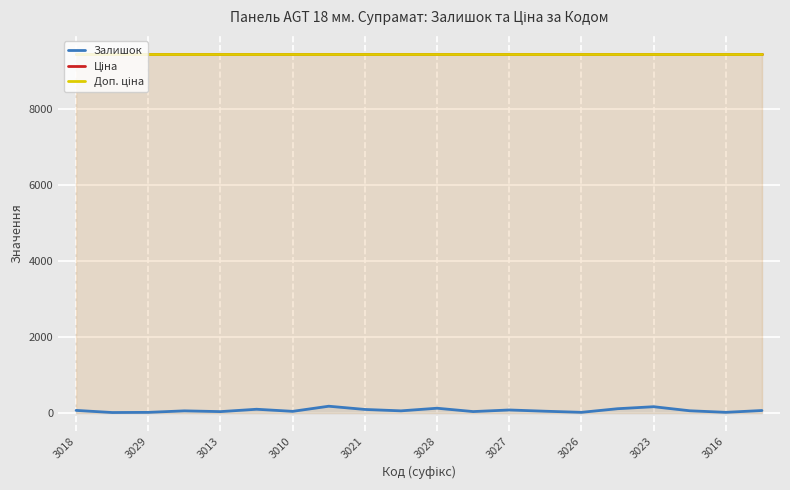

True or false: Доп. ціна has a value of 3250.9 at 3028.

False